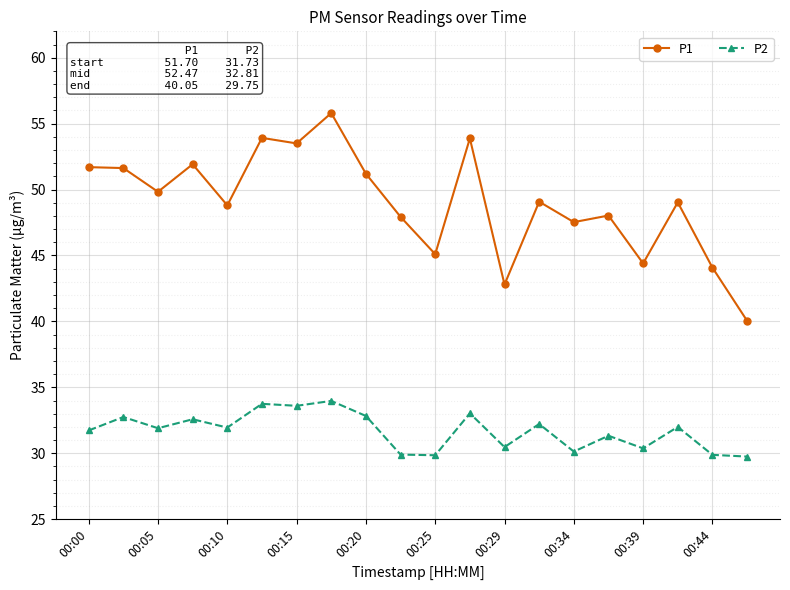

True or false: P2 has more than 1 points higher than both neighbors.

True